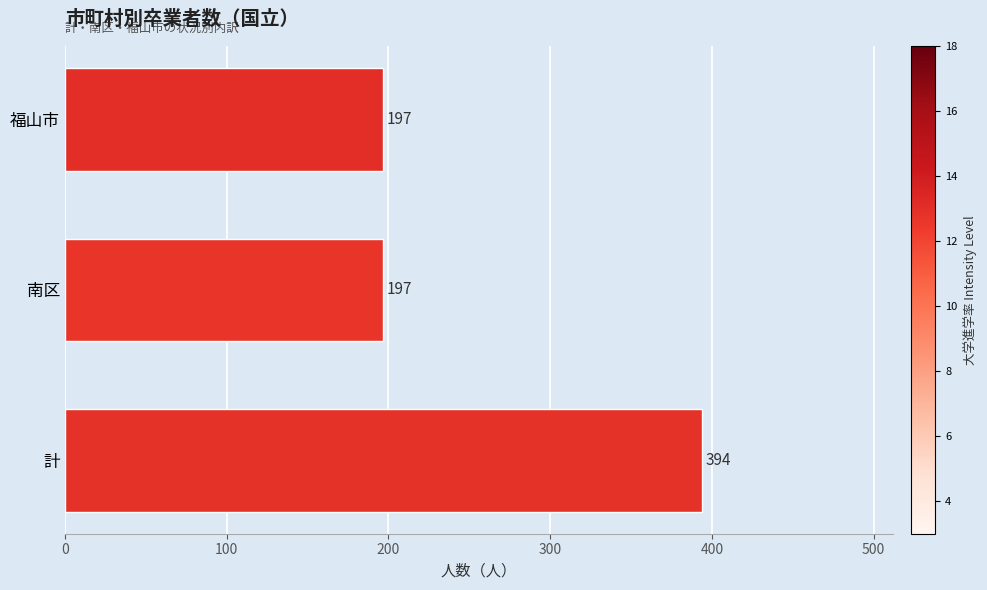

Approximately how many times larger is the value at 福山市 compared to 南区?

1.0